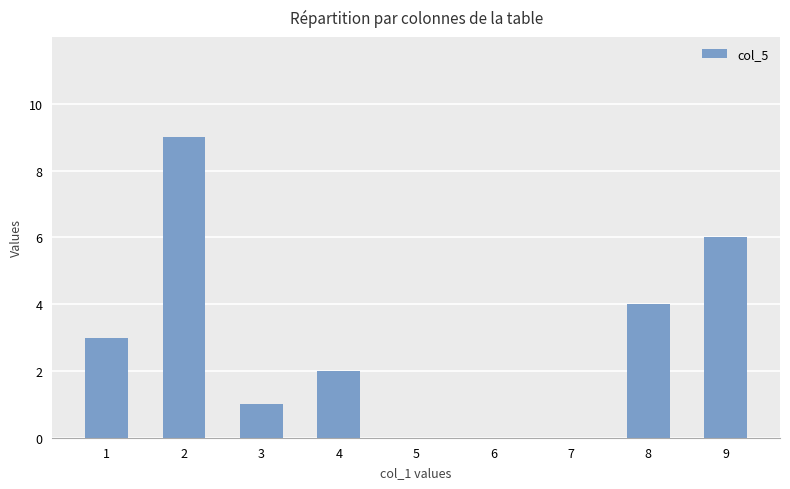

What is the sum of all values?

25